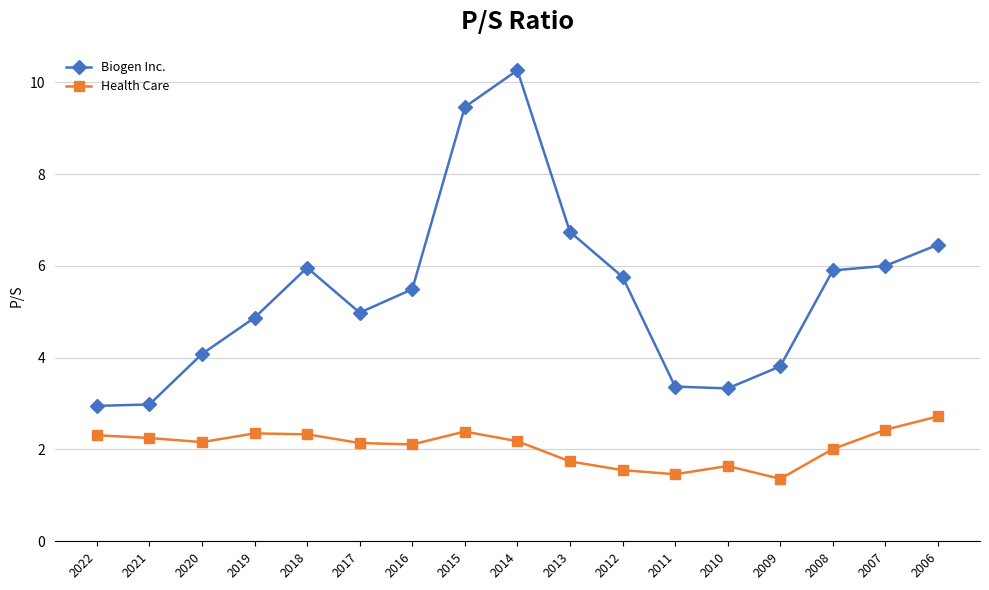

Rank the series by their average value, from lowest to highest.

Health Care, Biogen Inc.